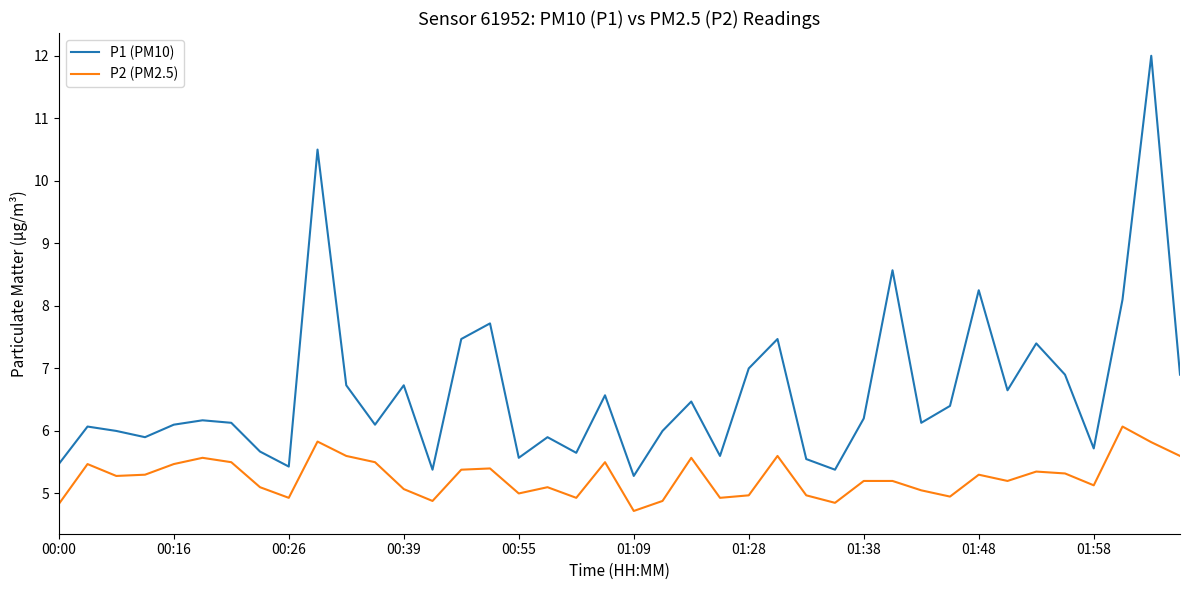

How many interior local valleys does the P1 (PM10) series have?

12